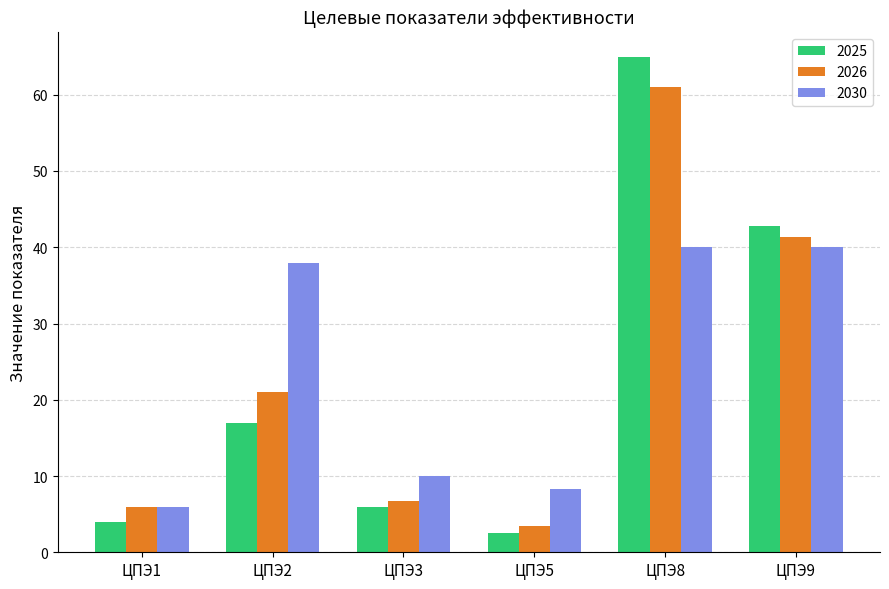

What is the spread (max minus min) of values at ЦПЭ1?

2.0